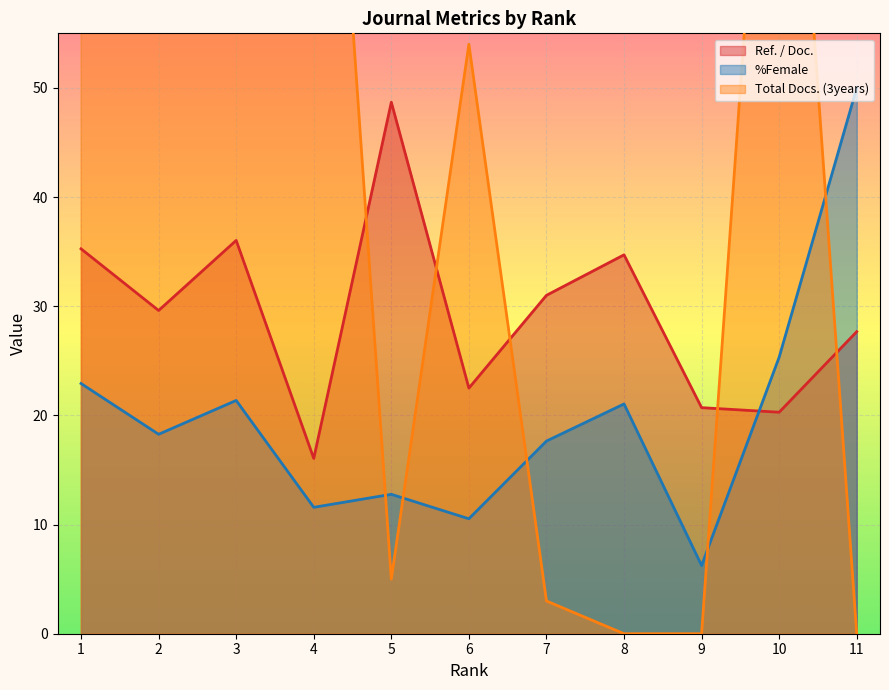

List the series in order of their peak value, highest first.

Total Docs. (3years), %Female, Ref. / Doc.